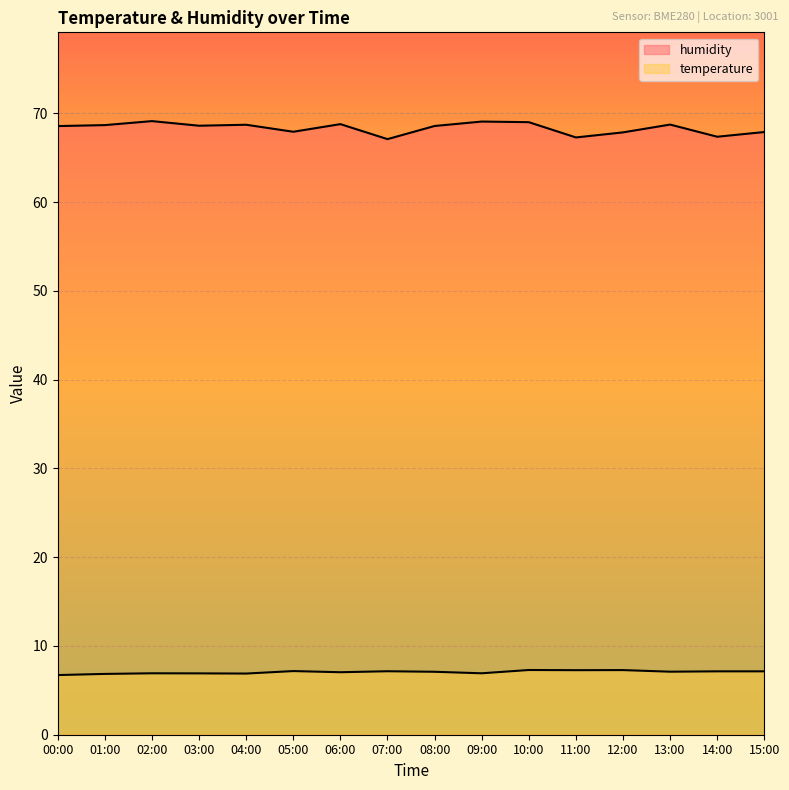

Between 14:00 and 00:00, which is larger?

14:00